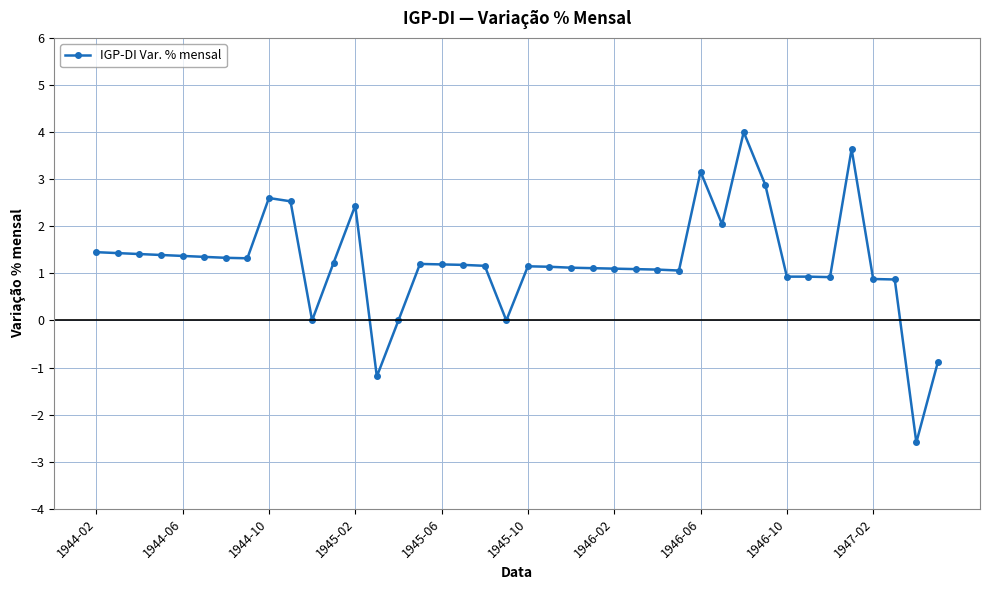

True or false: the data has more than 0 interior local peaks.

True